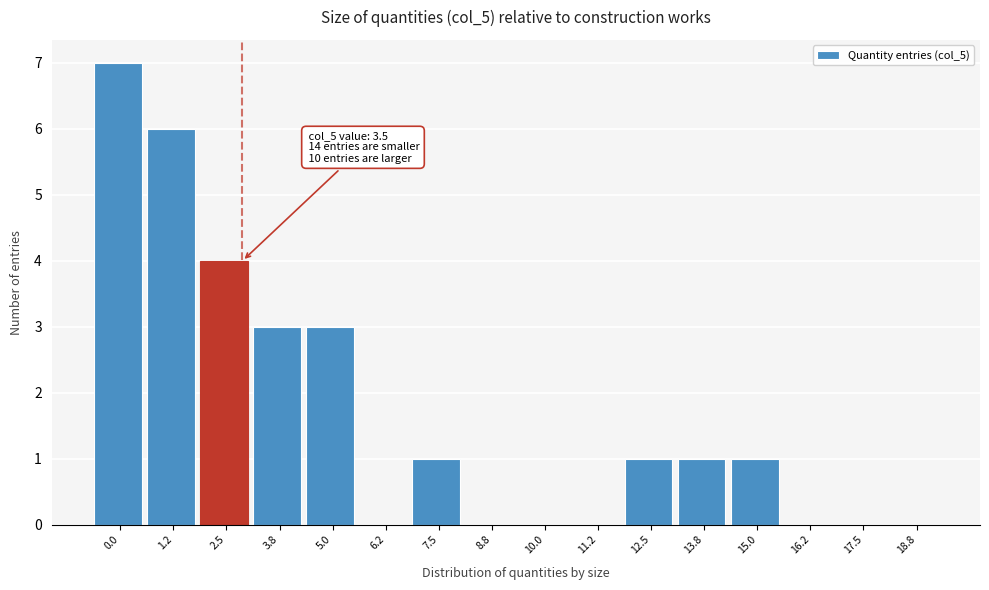

Reading left to right, transcribe all the data shown in this chart.

0.0=7	1.2=6	2.5=4	3.8=3	5.0=3	6.2=0	7.5=1	8.8=0	10.0=0	11.2=0	12.5=1	13.8=1	15.0=1	16.2=0	17.5=0	18.8=0